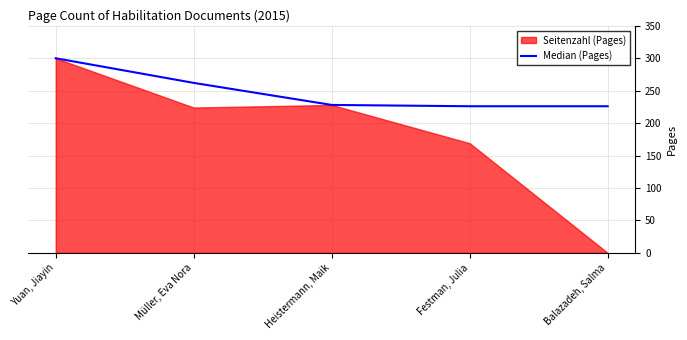

True or false: there are more than 1 points higher than both neighbors.

False